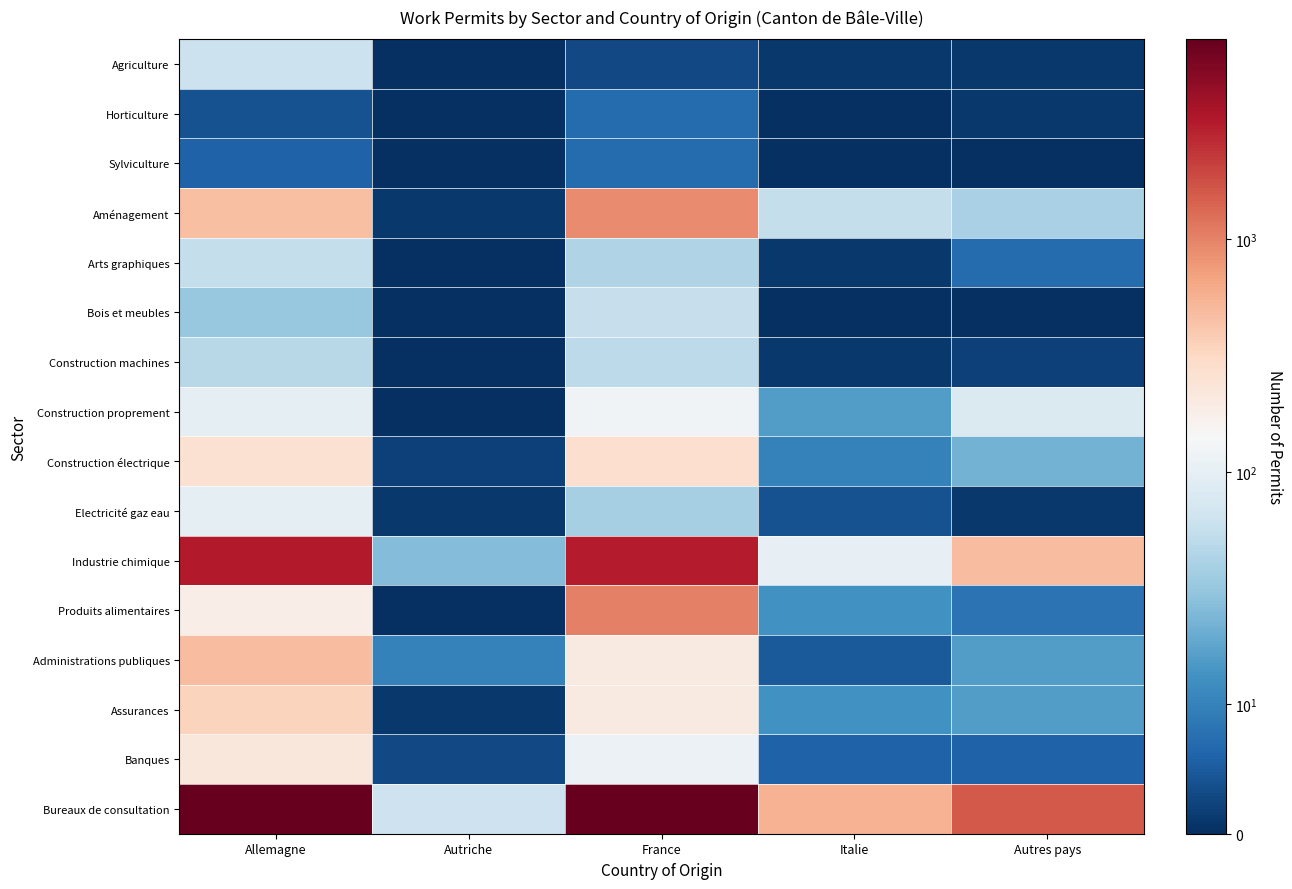

Which series has the largest total across all categories?

Bureaux de consultation